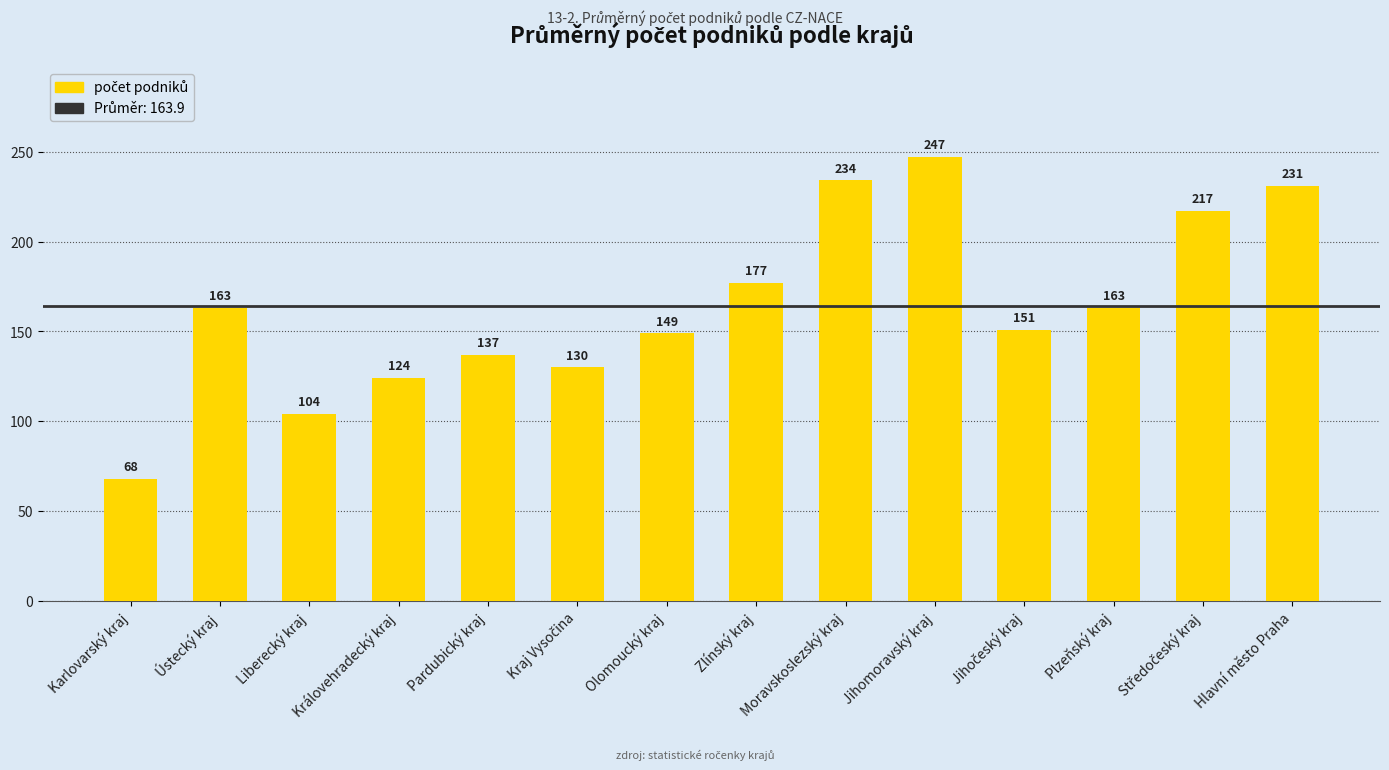

The chart shows a value of 68 at Karlovarský kraj. True or false?

True